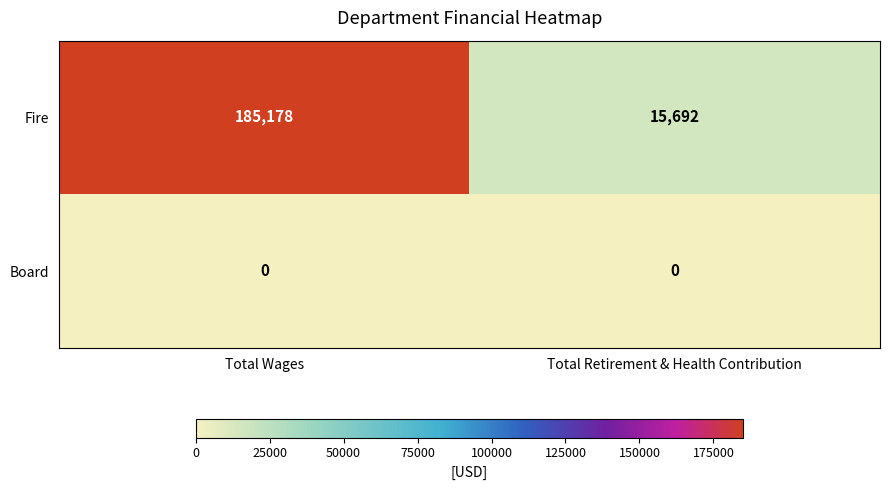

List the series in order of their overall mean, highest first.

Fire, Board